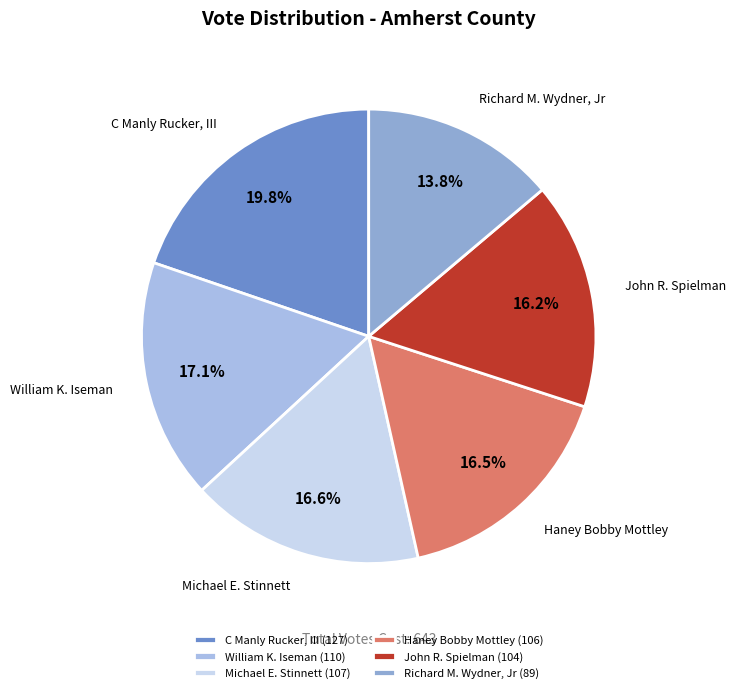

Is the sum of Richard M. Wydner, Jr and John R. Spielman greater than half?

No